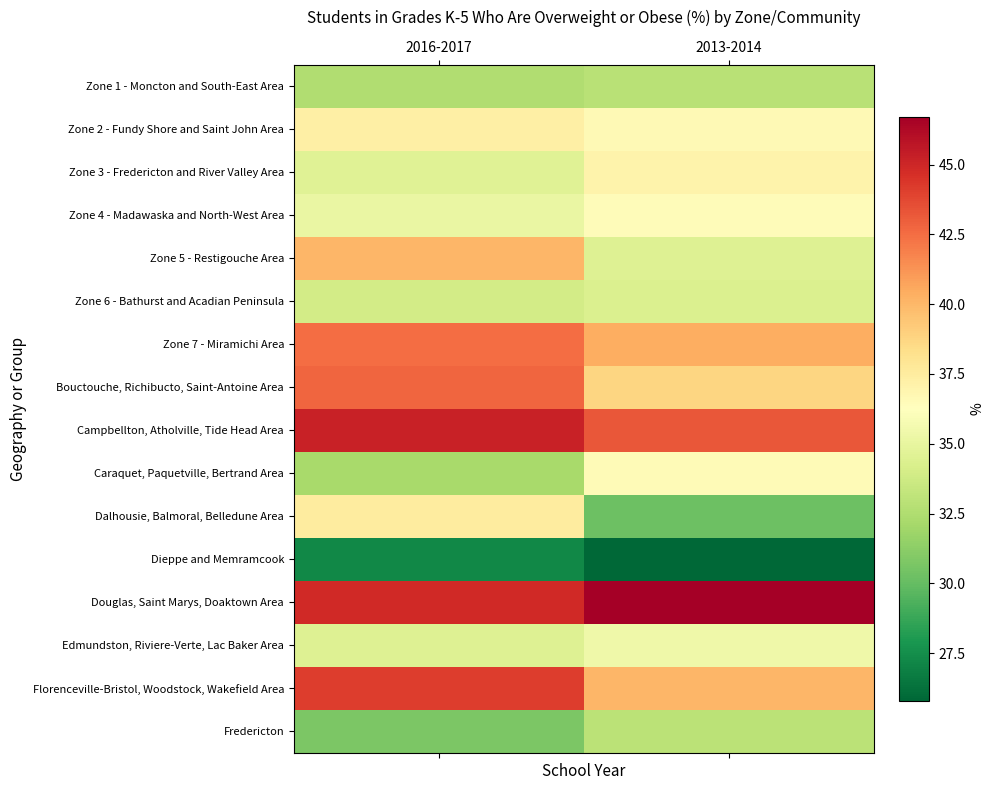

Which series has the largest total across all categories?

Douglas, Saint Marys, Doaktown Area